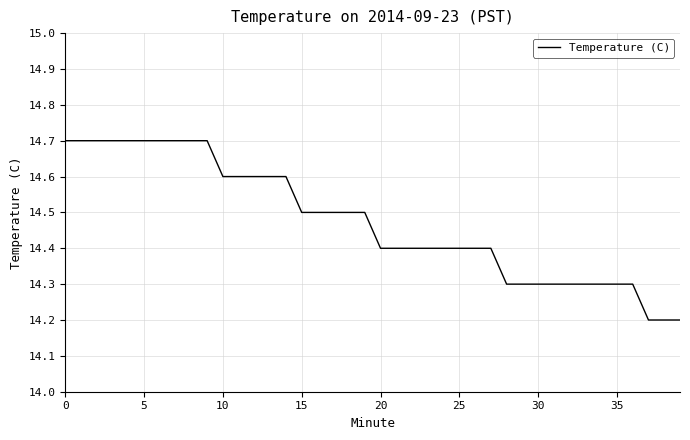

What is the maximum value shown in the chart?

14.7